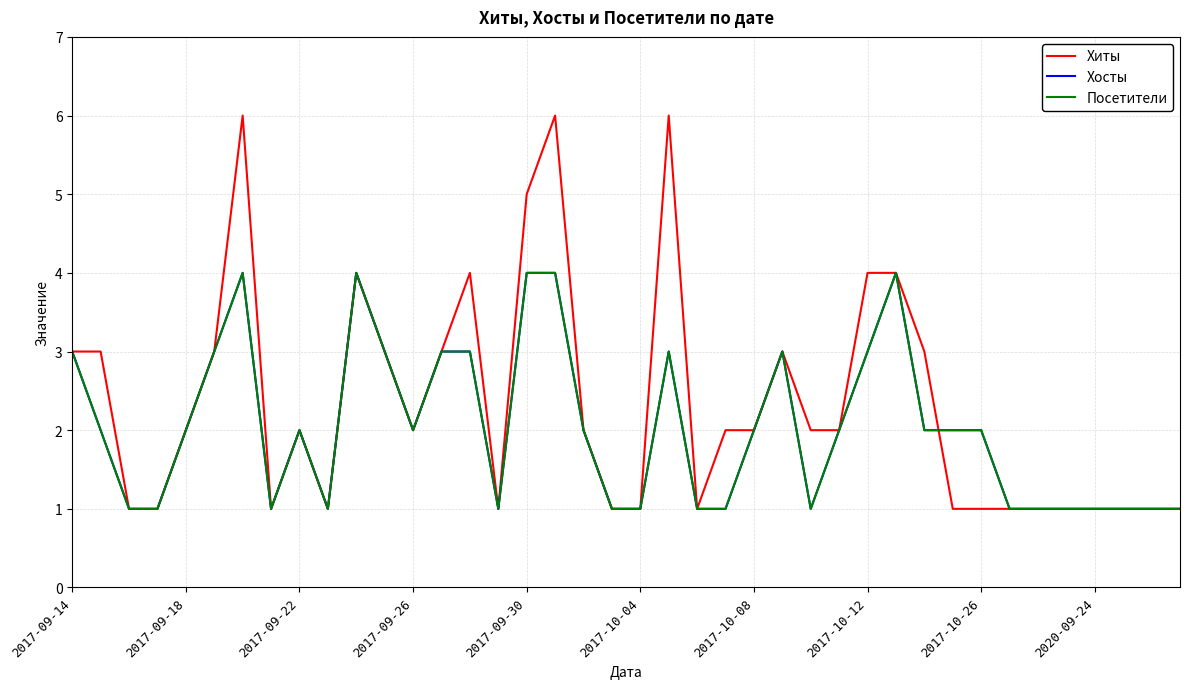

List the series in order of their peak value, highest first.

Хиты, Хосты, Посетители